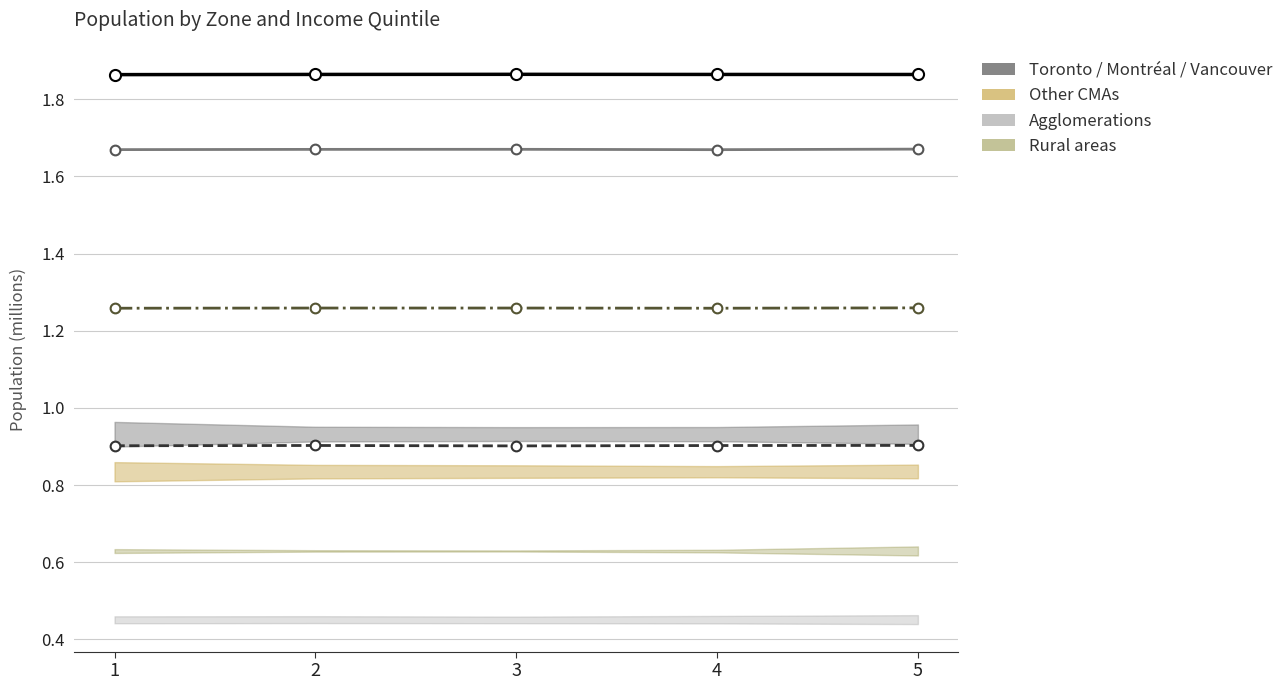

What is the approximate value of Other CMAs at 1?

1.7